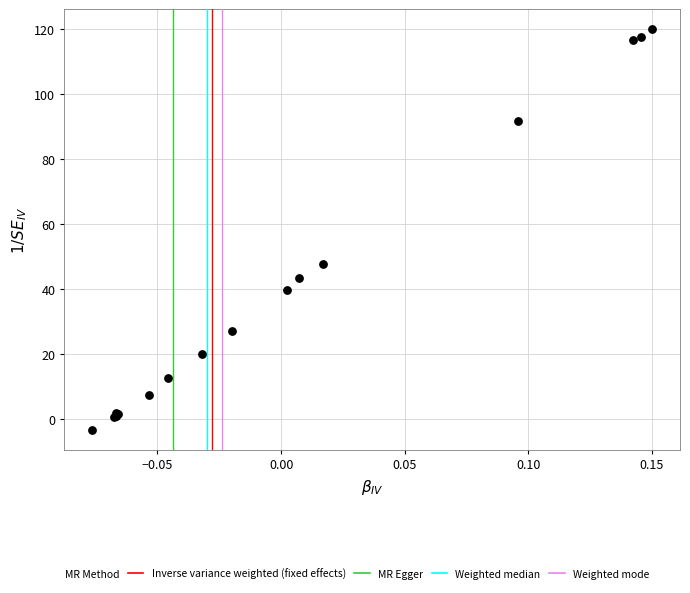

What Y value in the scatter plot is closest to 58?

47.7